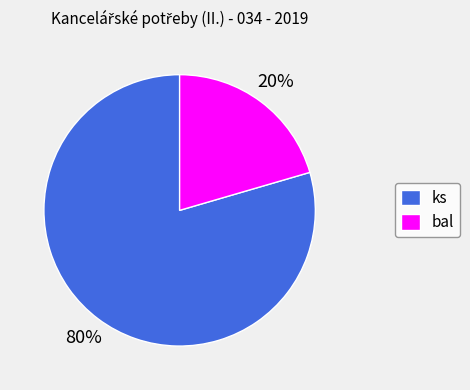

How many segments does this pie chart have?

2